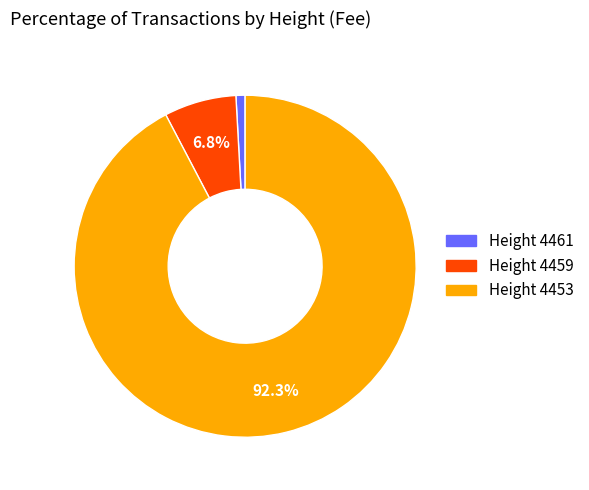

Is there any slice that represents more than half of the pie?

Yes